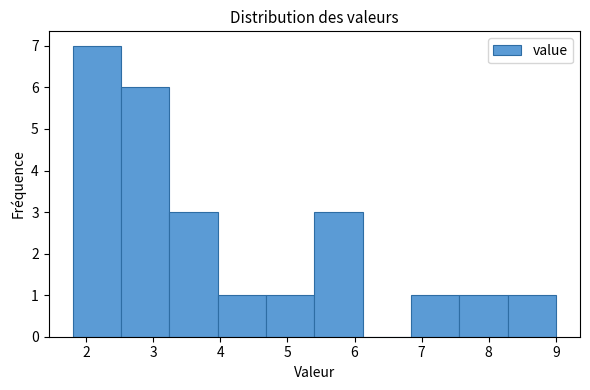

Reading left to right, list every bar in this chart as the range it spans on the x-axis followed by its height. Neither the bar edges nor the heights are printed on the chart, so give them approximately, as read against the axes.

1.80 to 2.52: 7
2.52 to 3.24: 6
3.24 to 3.96: 3
3.96 to 4.68: 1
4.68 to 5.40: 1
5.40 to 6.12: 3
6.12 to 6.84: 0
6.84 to 7.56: 1
7.56 to 8.28: 1
8.28 to 9.00: 1